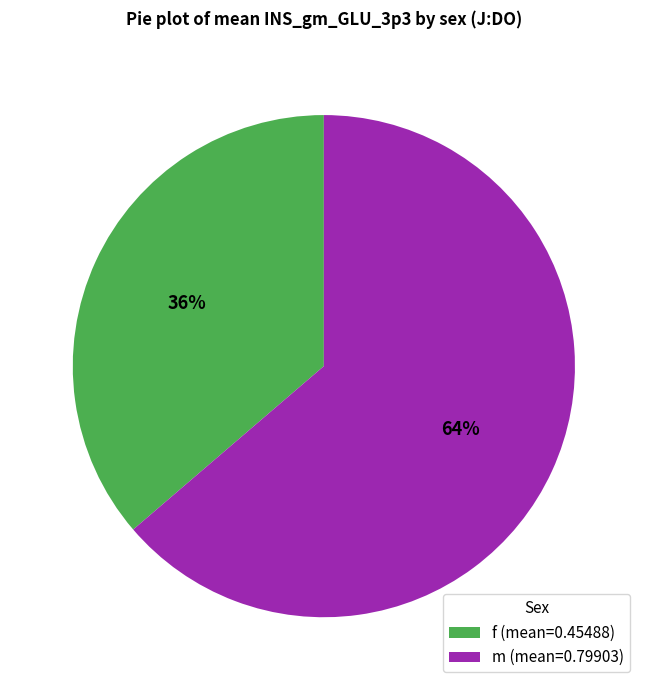

To the nearest percent, what portion does f represent?

36%